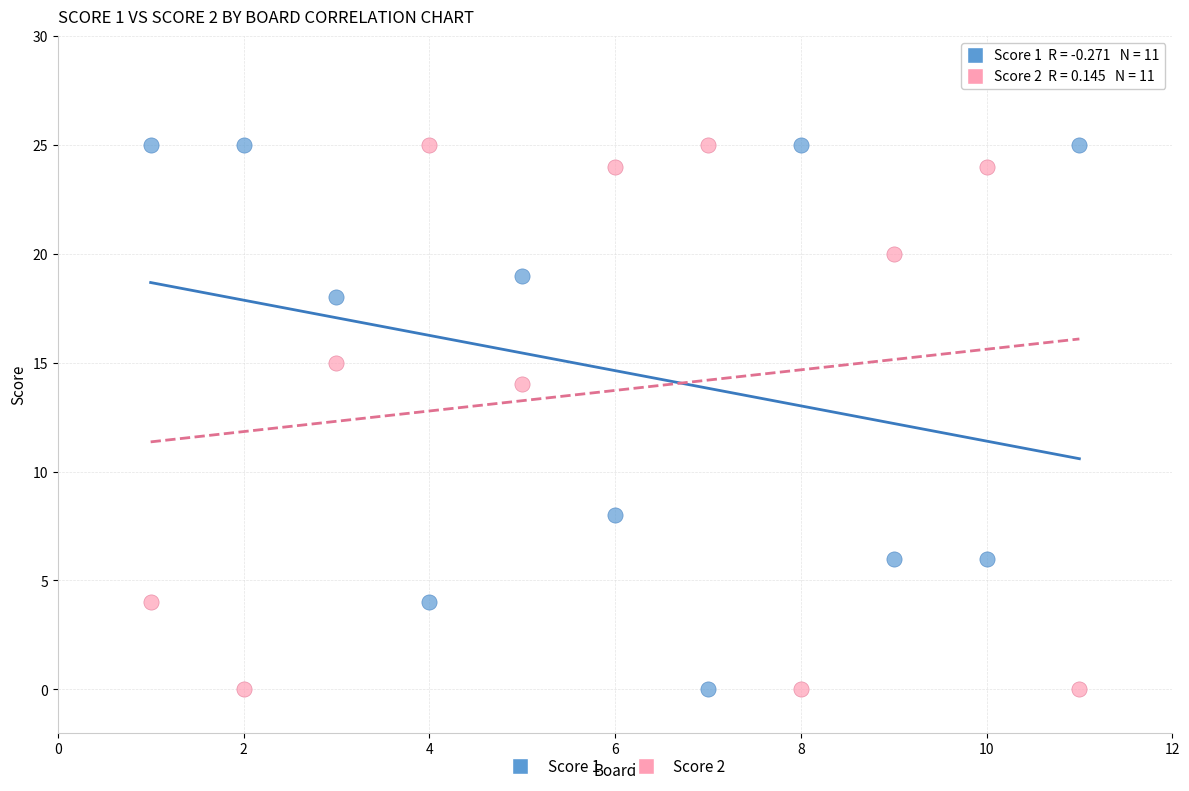

Across all series, what Y value is closest to 12?

14